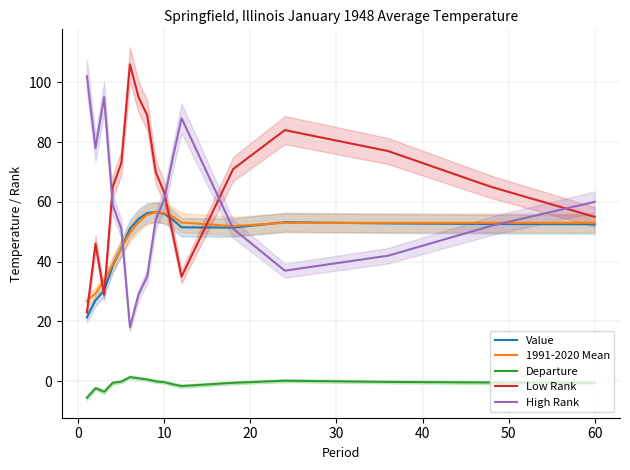

Is it true that High Rank equals 105.6 at 10?

False